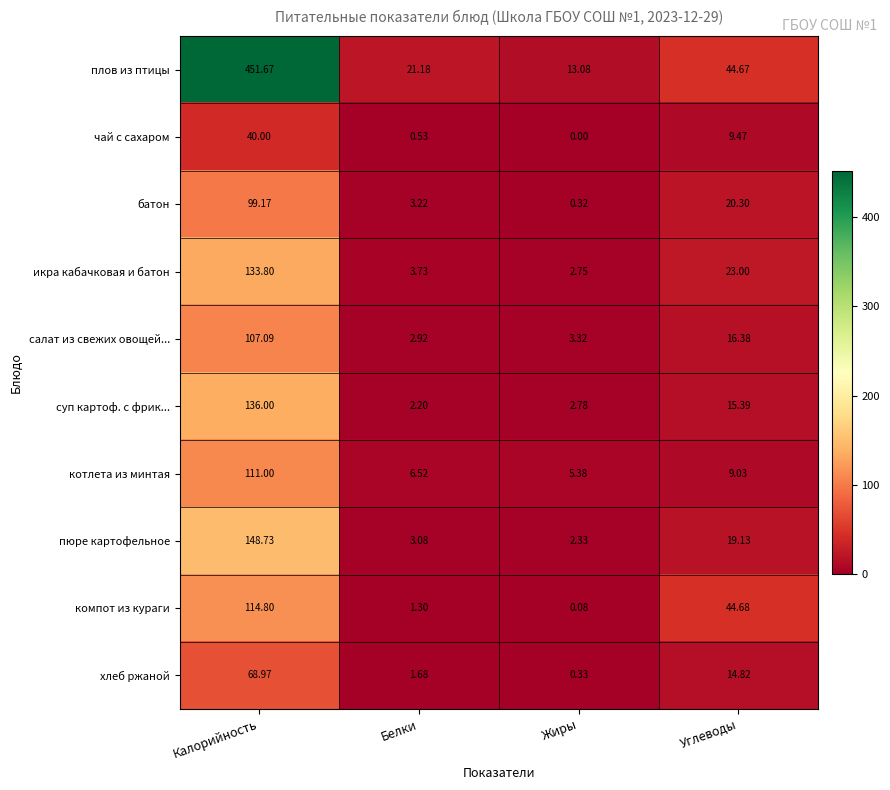

At which label does пюре картофельное first exceed 19?

Калорийность